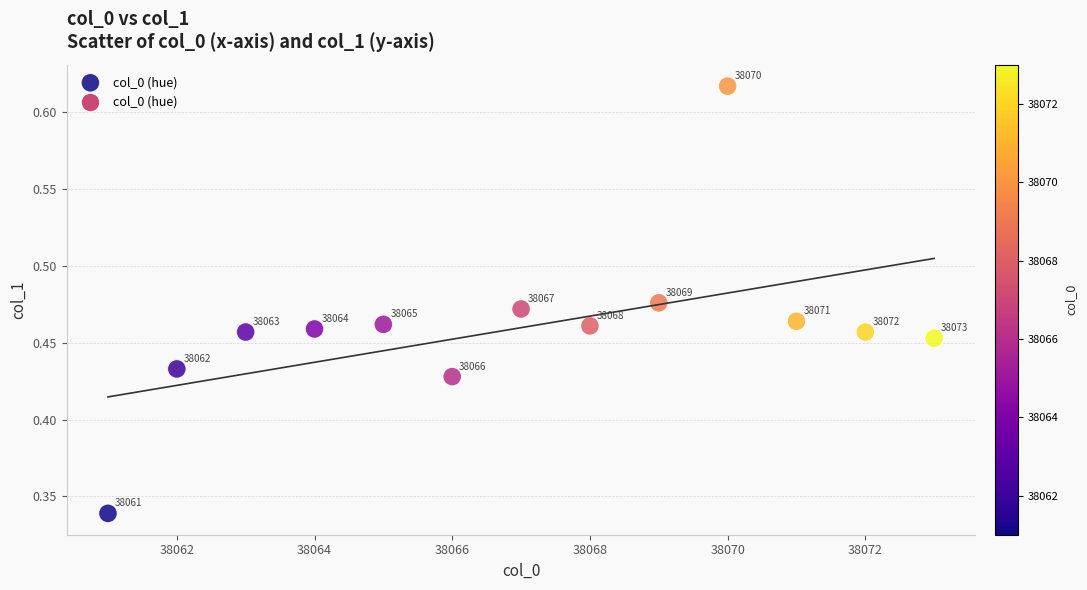

How many points are shown in the scatter plot?

13